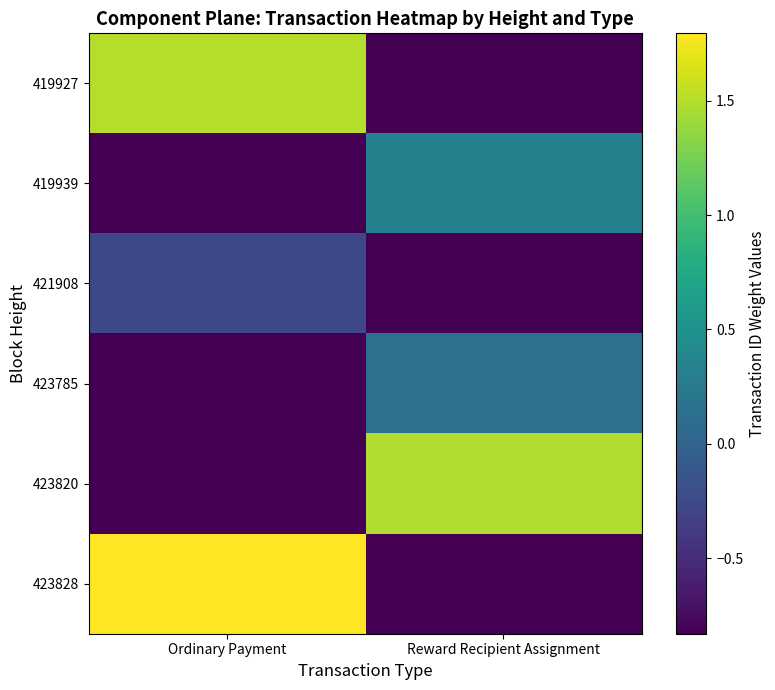

How many categories are shown in the chart?

2